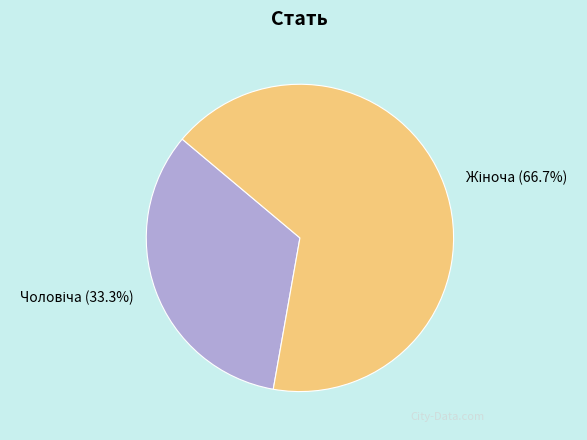

How many slices are in this pie chart?

2